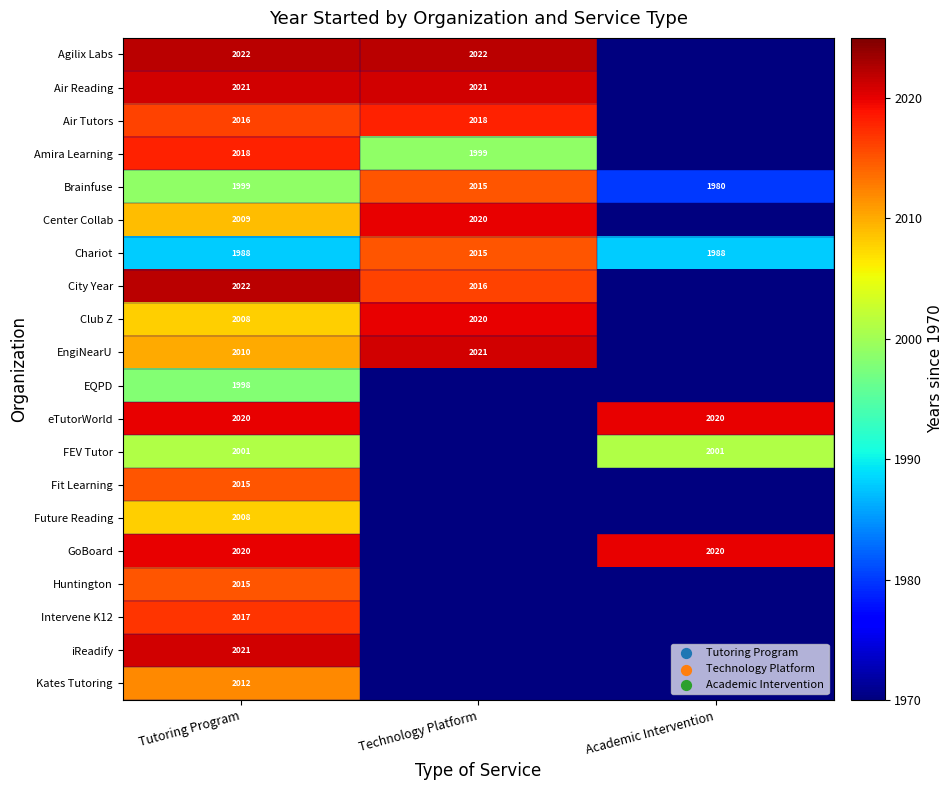

At which category does the chart reach its minimum across all series?

Academic Intervention